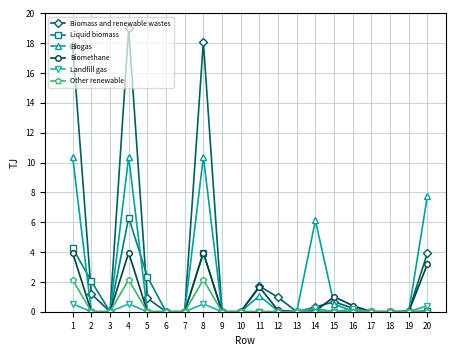

True or false: Biomass and renewable wastes has a value of 7.8 at 3.

False